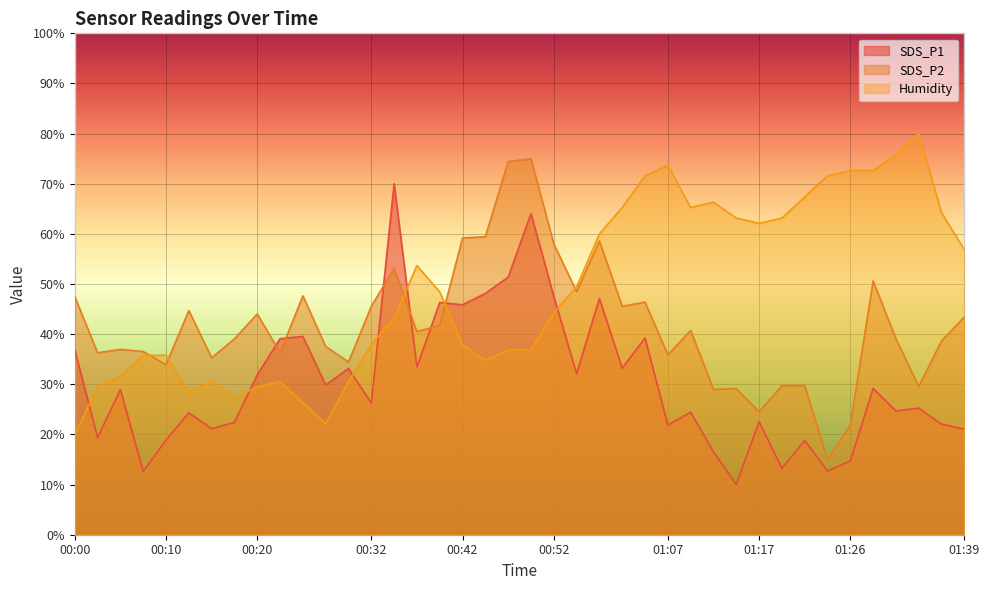

At 00:27, list the series in order from largest to smallest.

SDS_P2, SDS_P1, Humidity